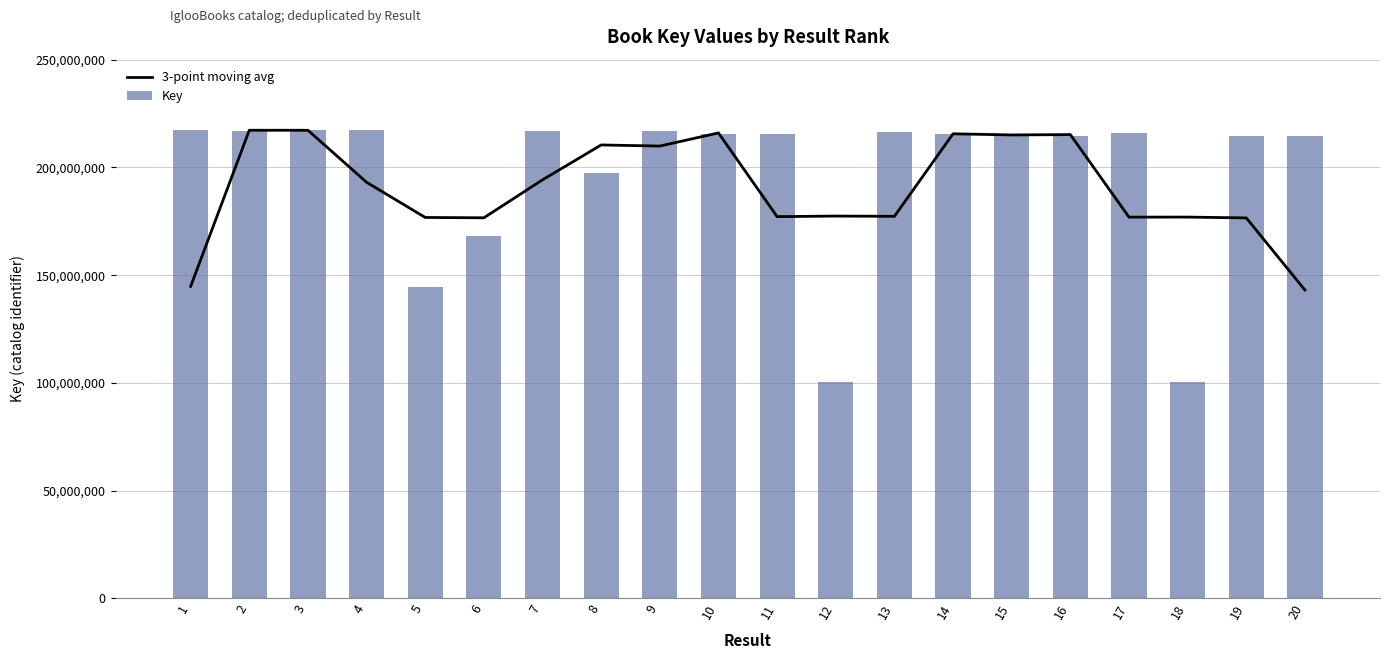

Which series has the largest total across all categories?

Key